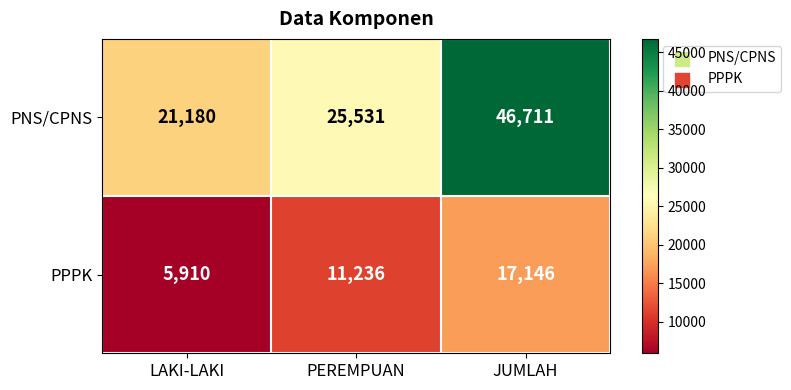

How many PPPK values are between 5910 and 17146?

3